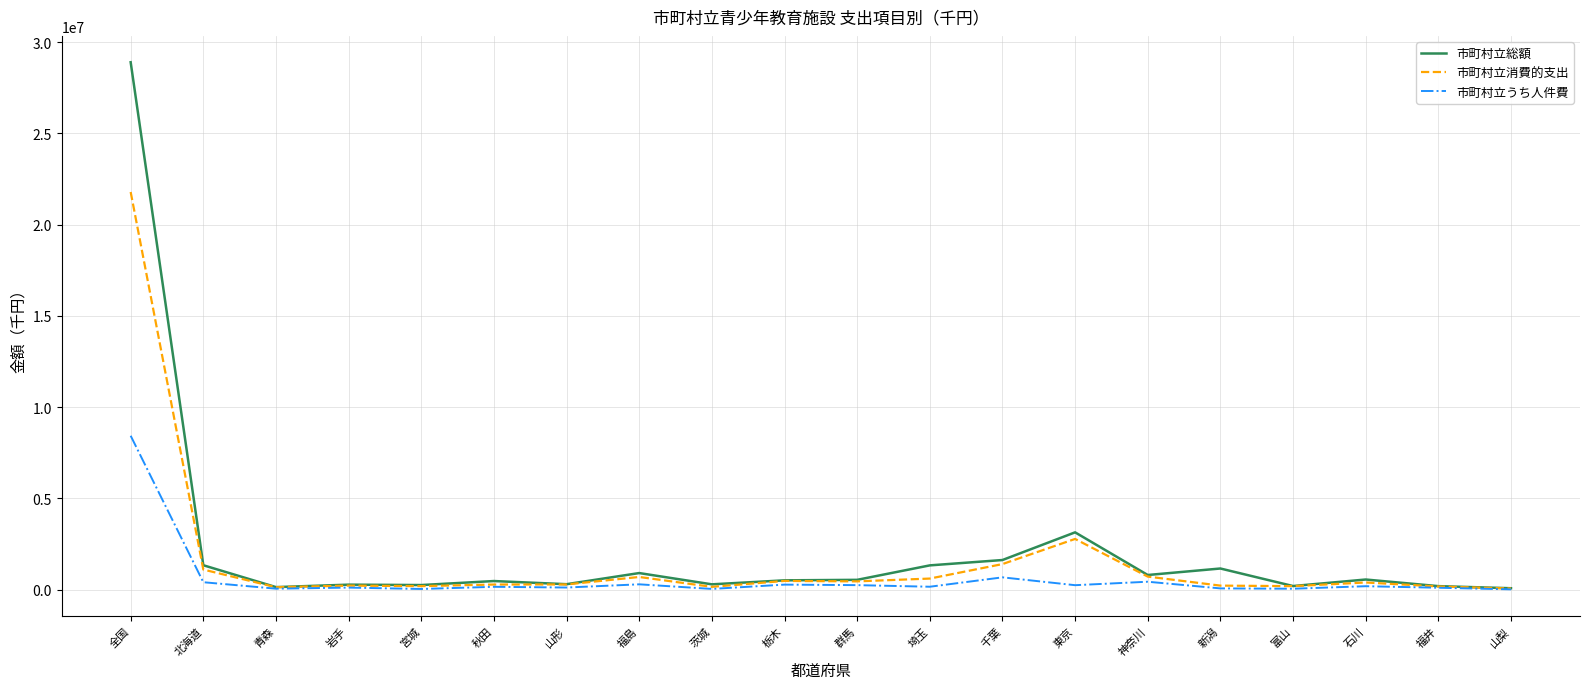

Is it true that 市町村立総額 equals 1322585 at 埼玉?

True